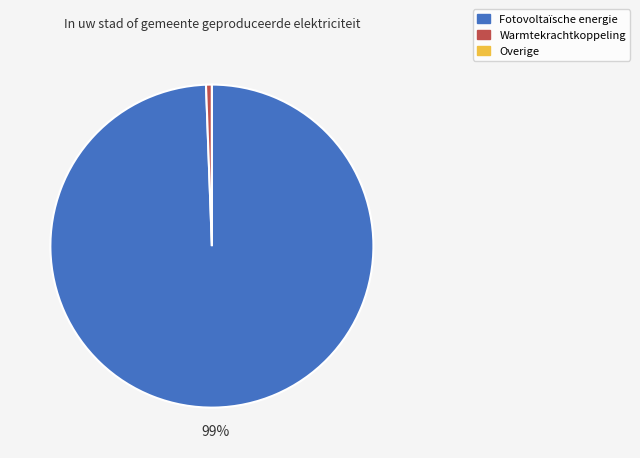

What percentage is the Warmtekrachtkoppeling slice, to the nearest percent?

1%